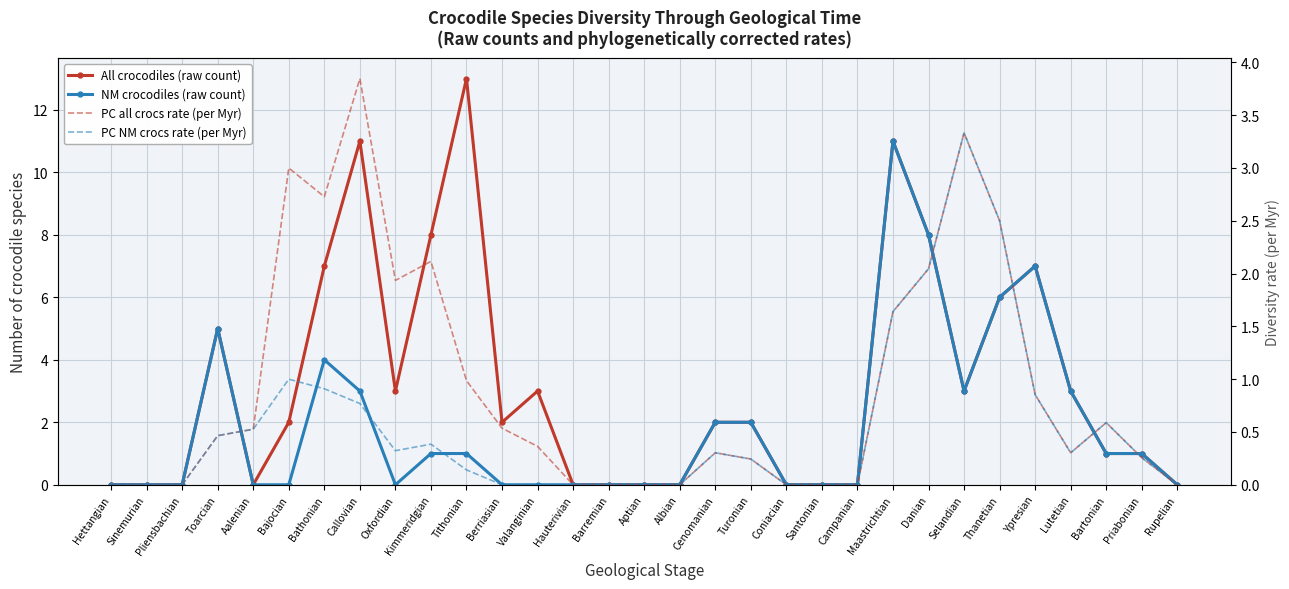

Where is the first local maximum for PC NM crocs rate (per Myr)?

Bajocian